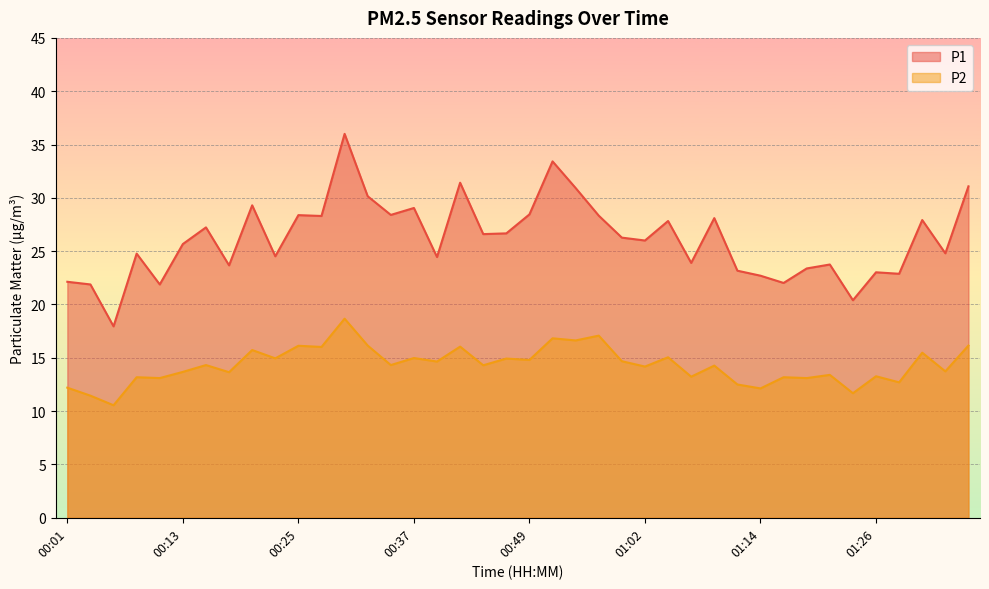

At which label does P1 first exceed 26?

00:15